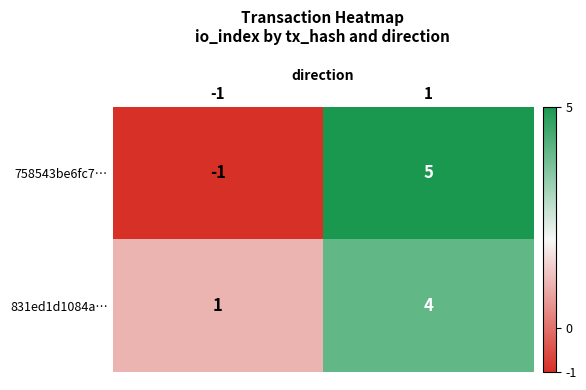

What is the maximum value for 831ed1d1084a…?

4